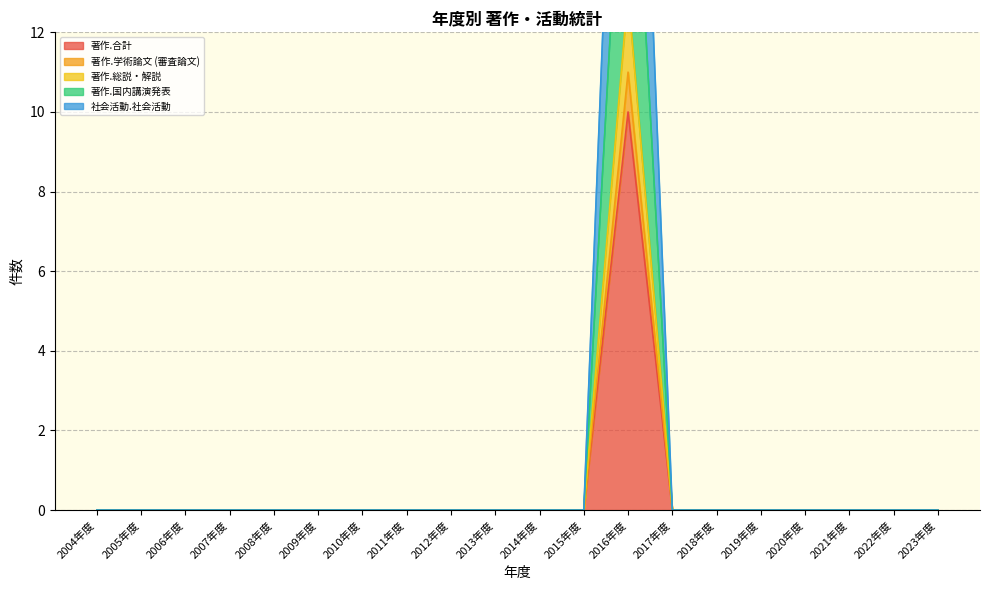

The 著作.国内講演発表 series shows 0 at 2019年度. True or false?

True